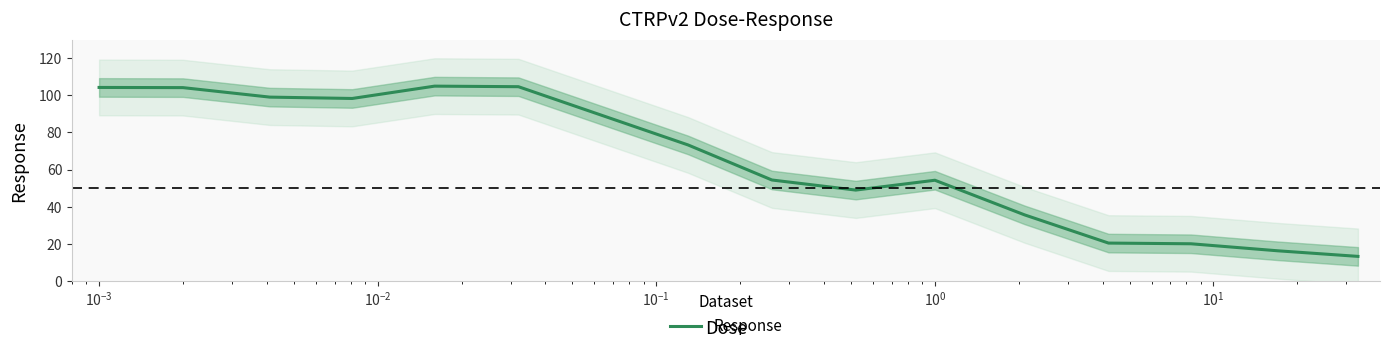

What is the maximum value for Response?

104.9